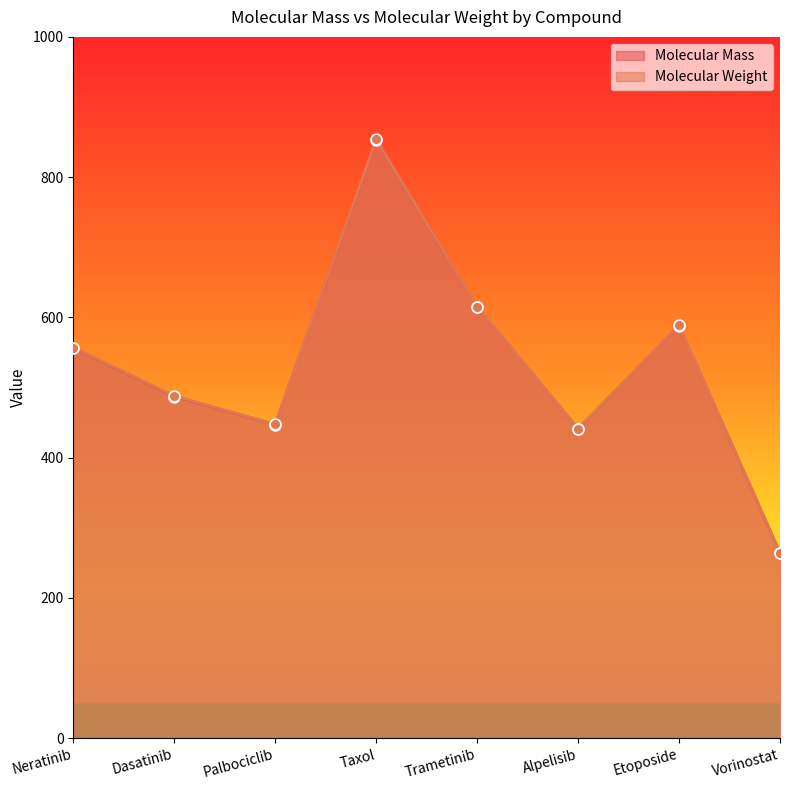

Which series reaches the maximum Y coordinate?

Molecular Weight